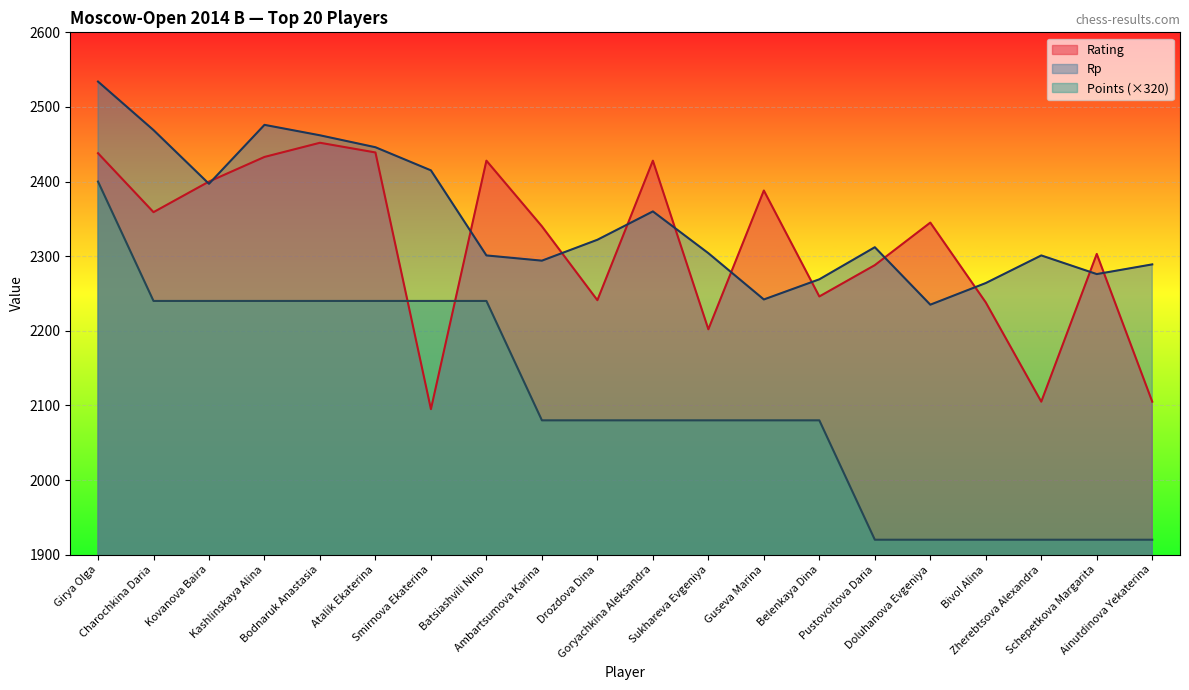

Where is the first local minimum for Rating?

Charochkina Daria